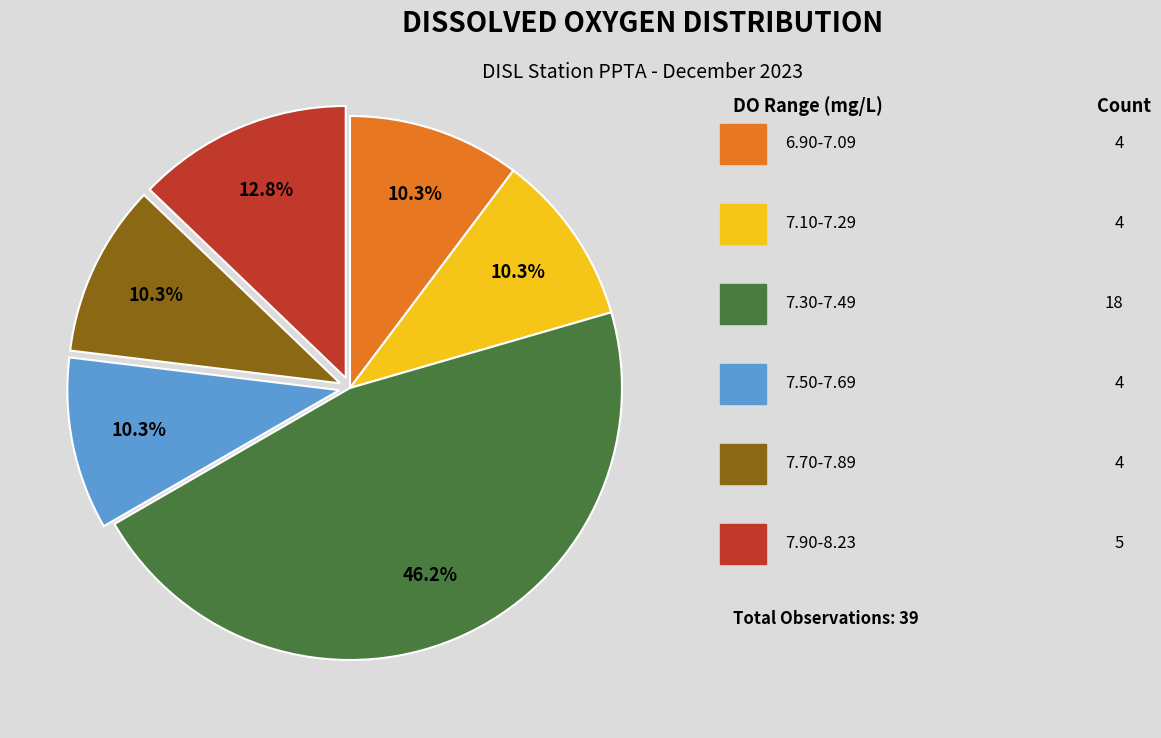

Does any single category account for the majority?

No